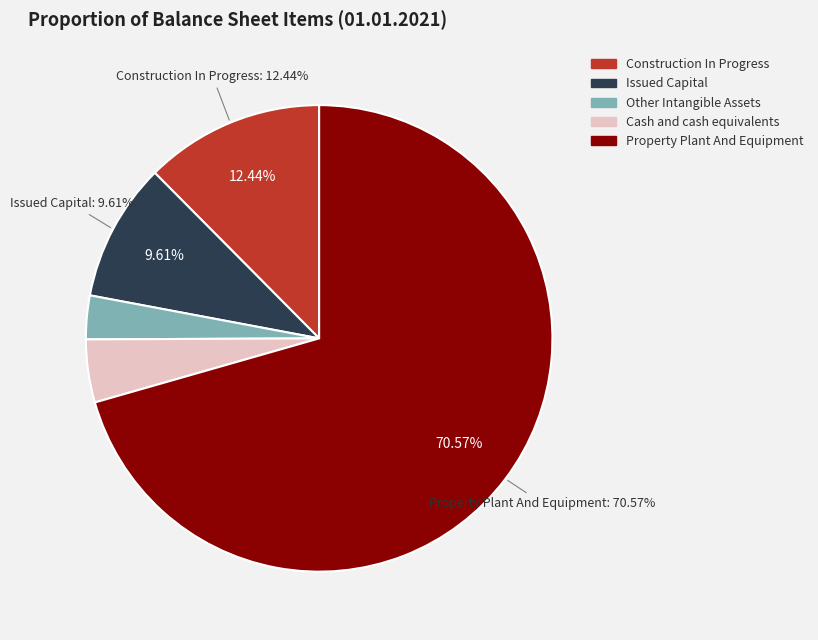

True or false: Property Plant And Equipment accounts for 71% of the total.

True